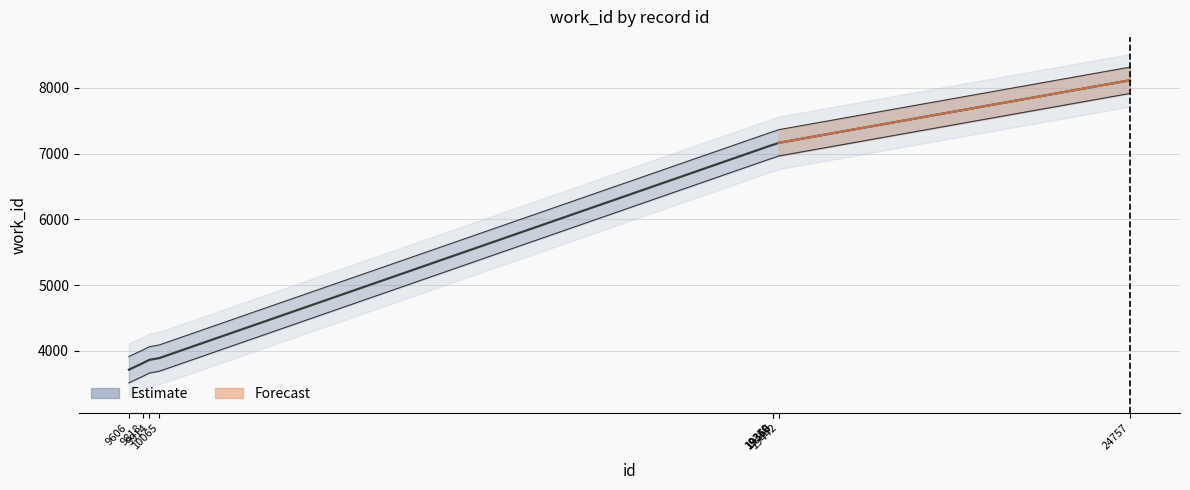

Reading left to right, list all the values displayed in this chart.

3713	3813	3862	3889	7132	7132	7132	7163	8114